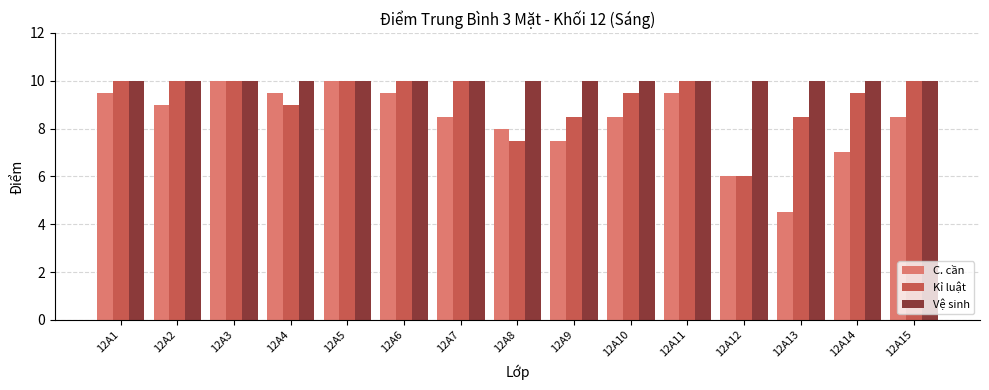

How many bars are there in each group?

3